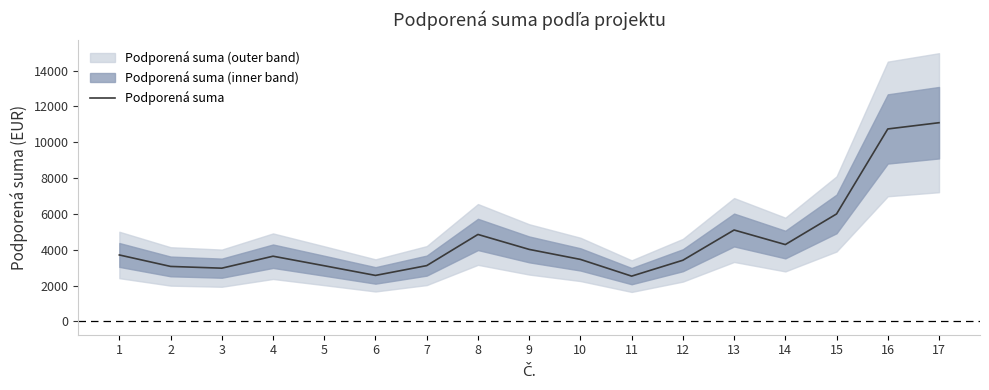

What is the sum of all values?

77630.0